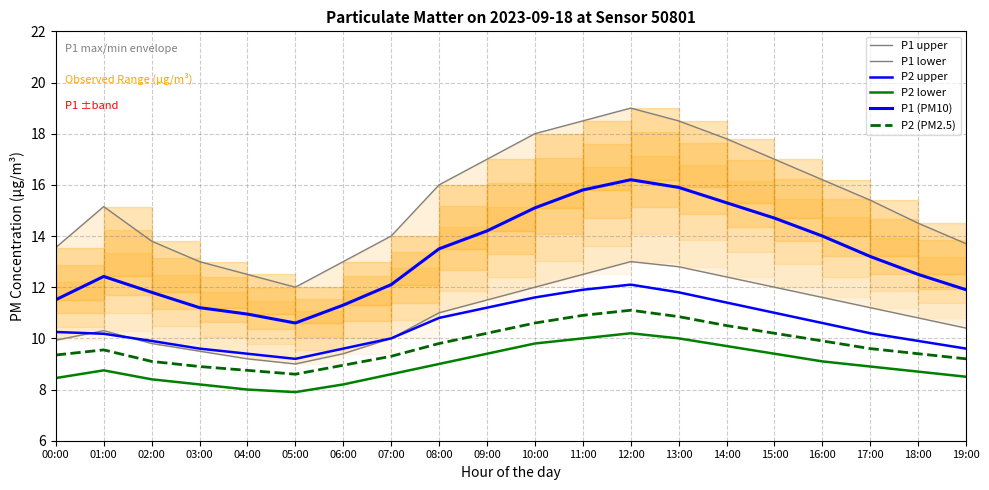

What is the value of the P2 (PM2.5) point at the 12th from the left?

10.9